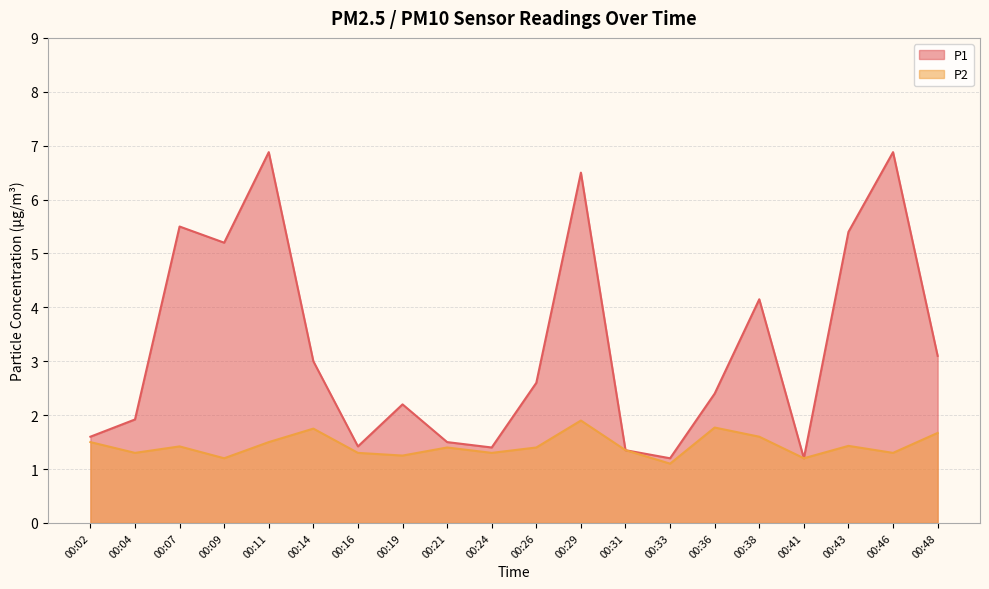

Which has a higher value, 00:07 or 00:02?

00:07